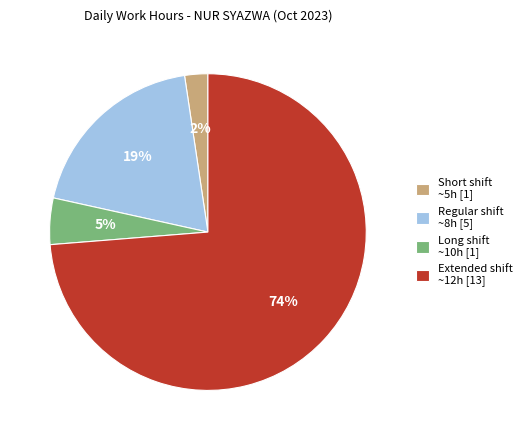

Which slice is the smallest?

Short shift ~5h [1]